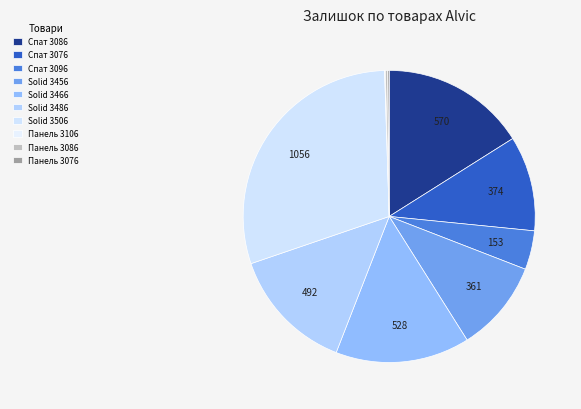

How many slices are in this pie chart?

10